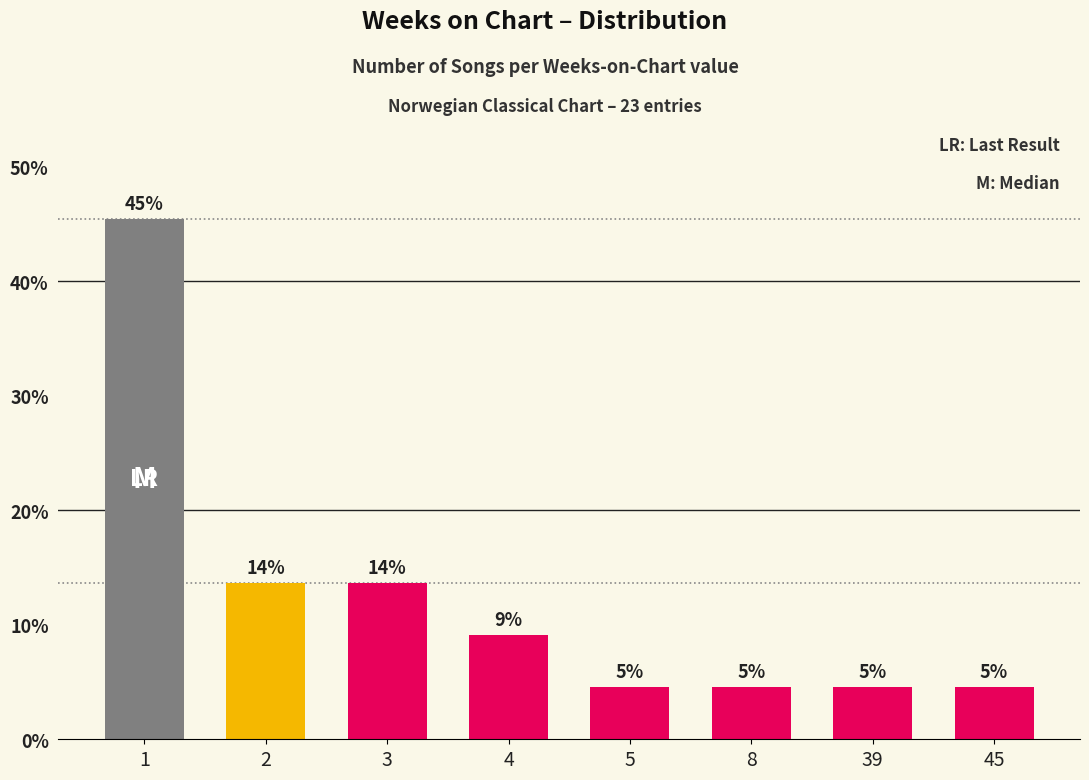

Is it true that the value at 5 is 7.9?

False